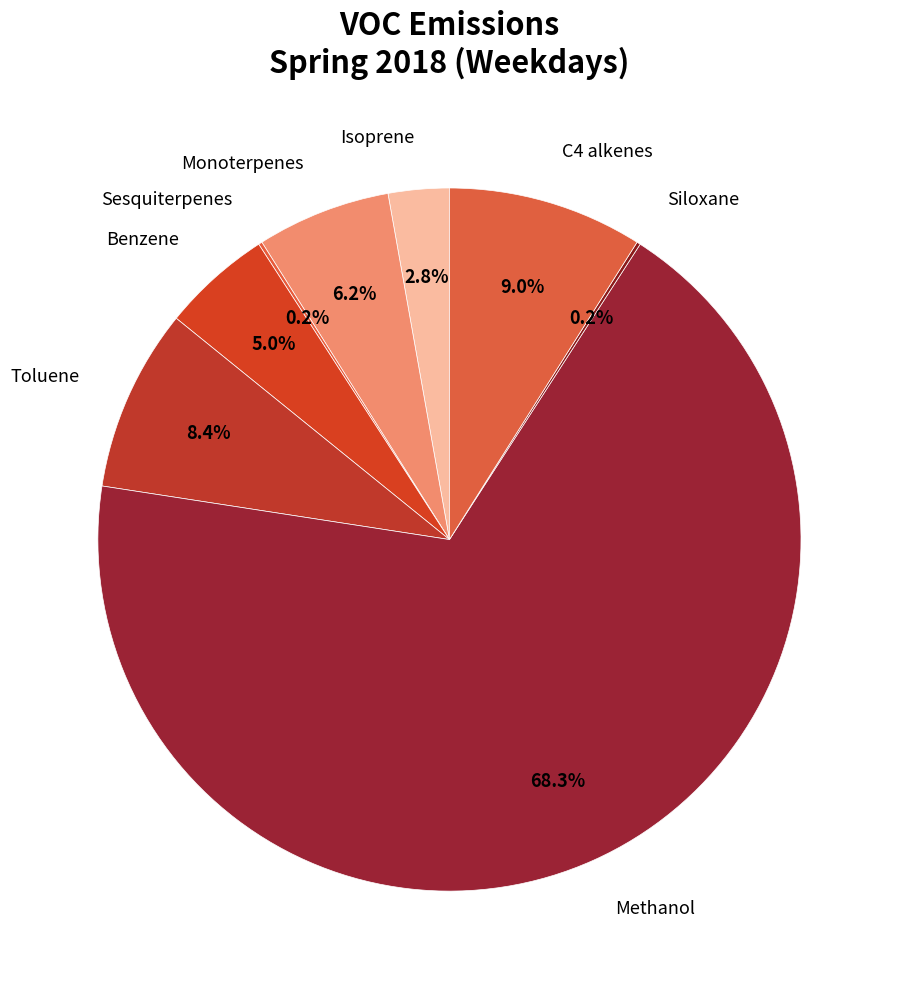

Which slice is the smallest?

Sesquiterpenes